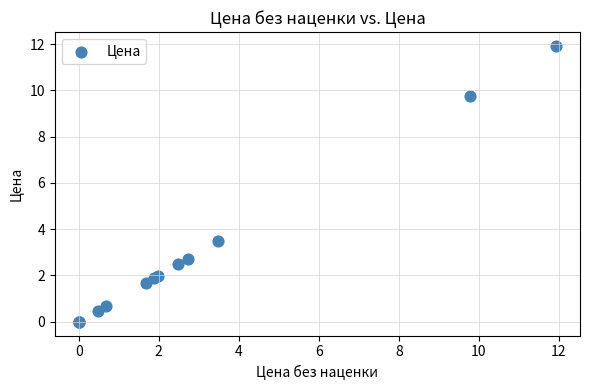

What Y value in the scatter plot is closest to 5?

3.5